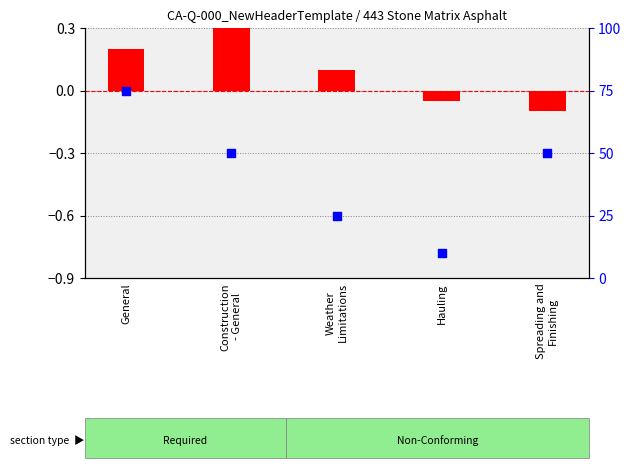

At which category is the sum across all series the highest?

General